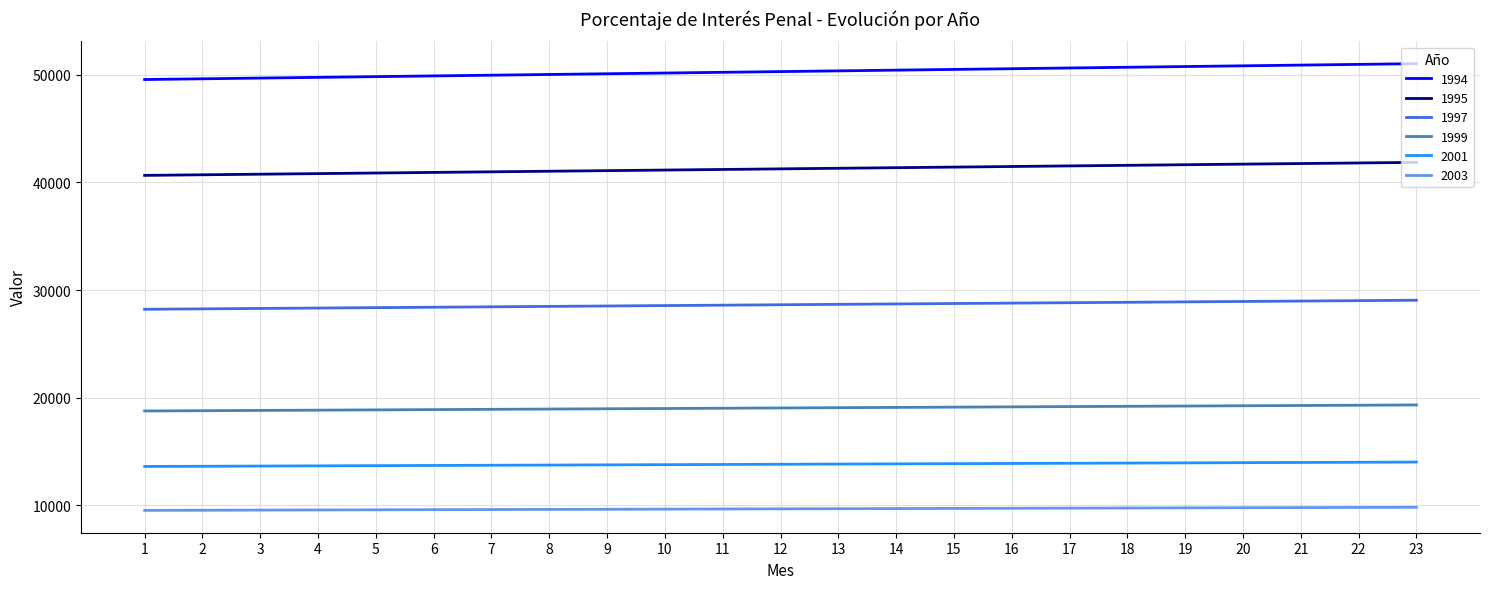

What is the difference between the 1994 values at 12 and 21?

603.0